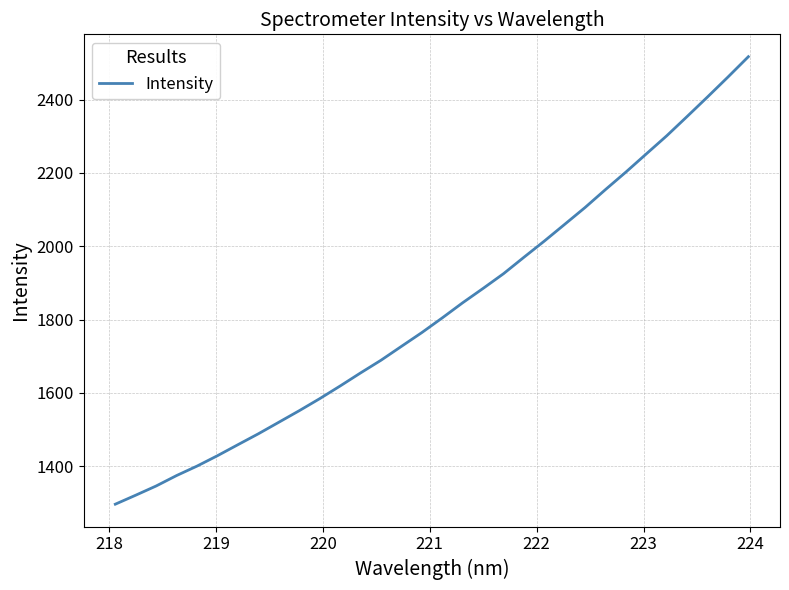

What is the smallest value displayed?

1296.3